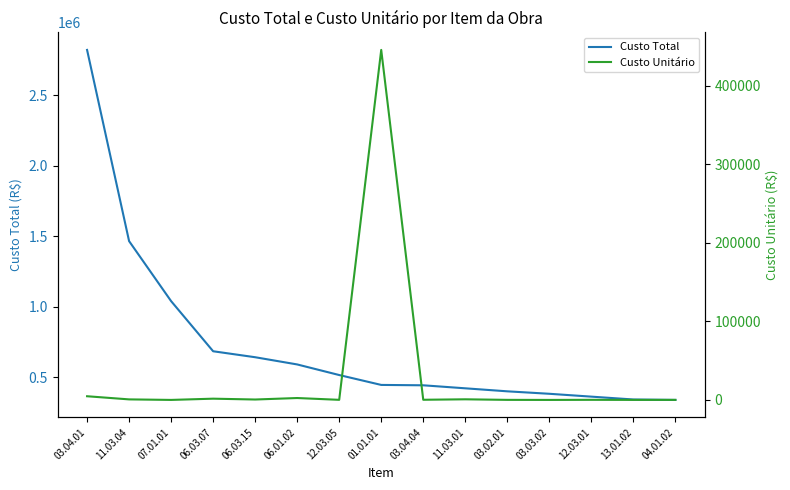

Which has a higher value, 03.04.04 or 03.02.01?

03.04.04